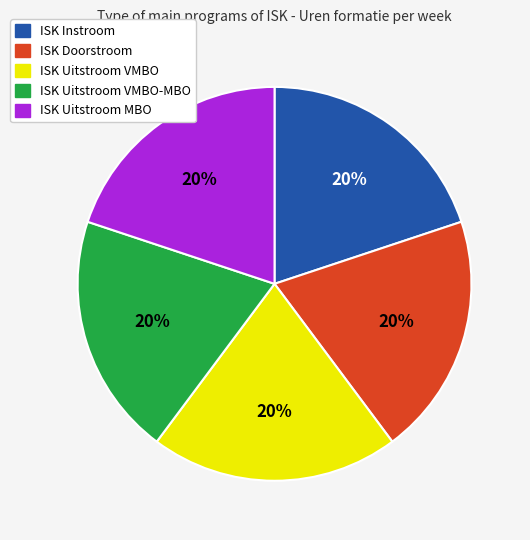

Is there any slice that represents more than half of the pie?

No